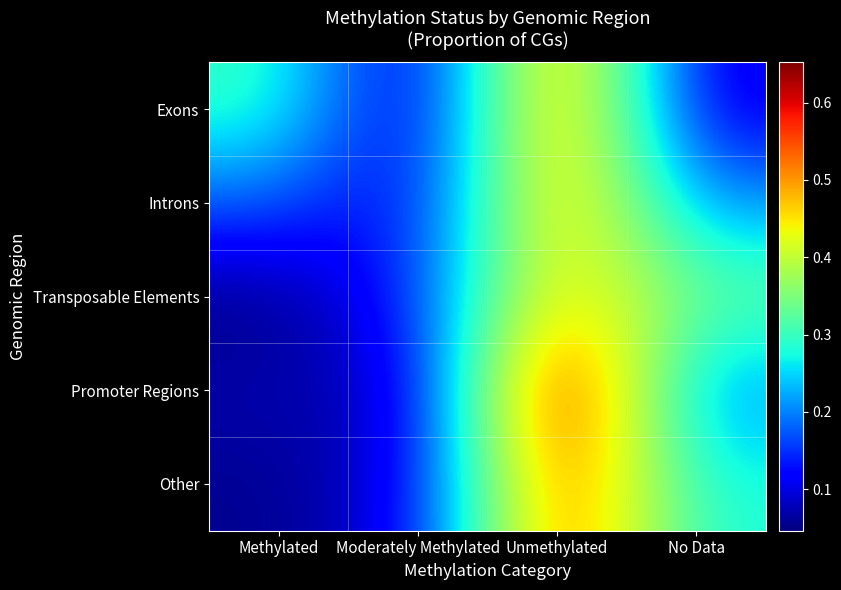

What is the maximum value shown in the chart?

0.7